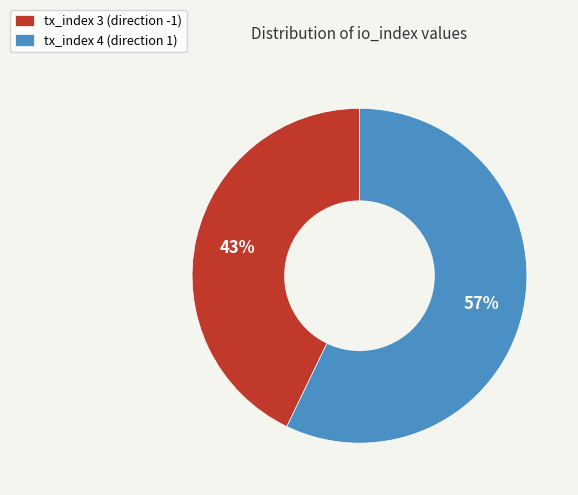

How many slices are in this pie chart?

2